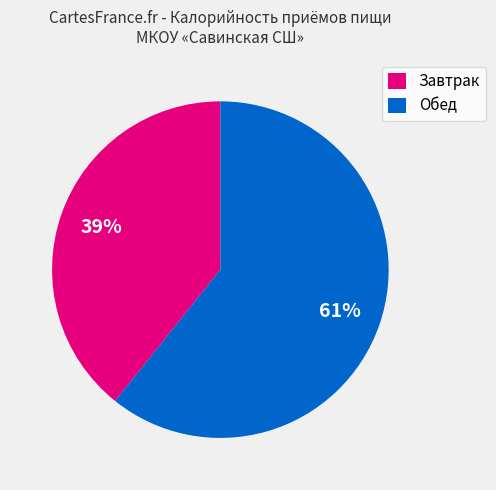

Between Завтрак and Обед, which is larger?

Обед